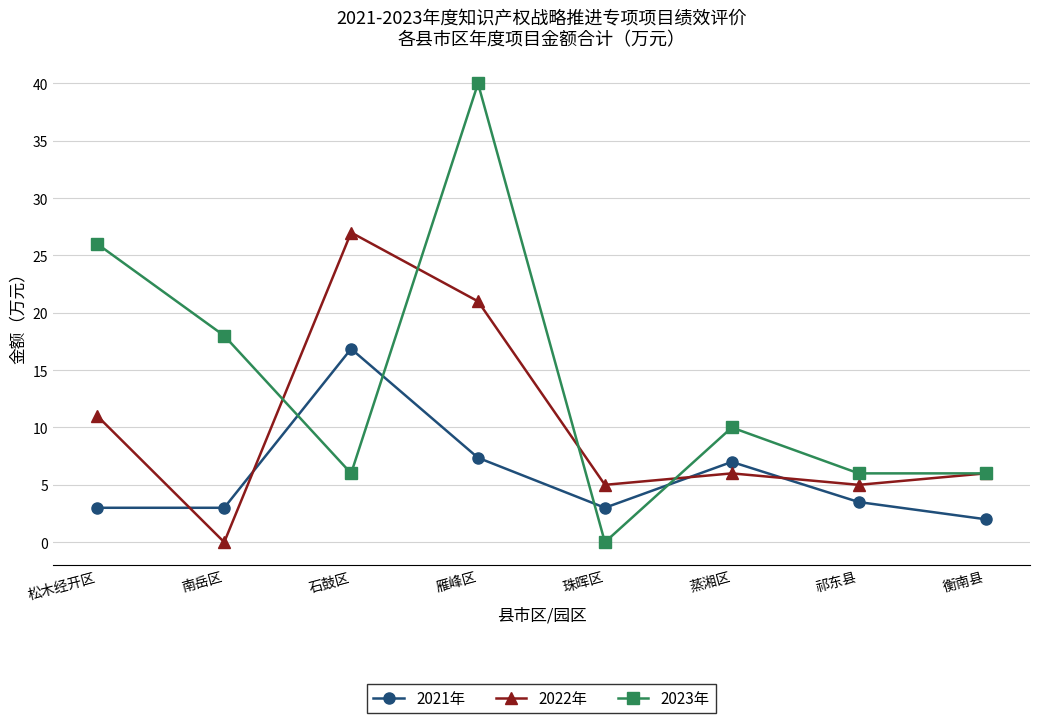

Reading left to right, extract all data points from this chart.

2021年: 松木经开区=3.0	南岳区=3.0	石鼓区=16.9	雁峰区=7.4	珠晖区=3.0	蒸湘区=7.0	祁东县=3.5	衡南县=2.0
2022年: 松木经开区=11.0	南岳区=0.0	石鼓区=27.0	雁峰区=21.0	珠晖区=5.0	蒸湘区=6.0	祁东县=5.0	衡南县=6.0
2023年: 松木经开区=26.0	南岳区=18.0	石鼓区=6.0	雁峰区=40.0	珠晖区=0.0	蒸湘区=10.0	祁东县=6.0	衡南县=6.0